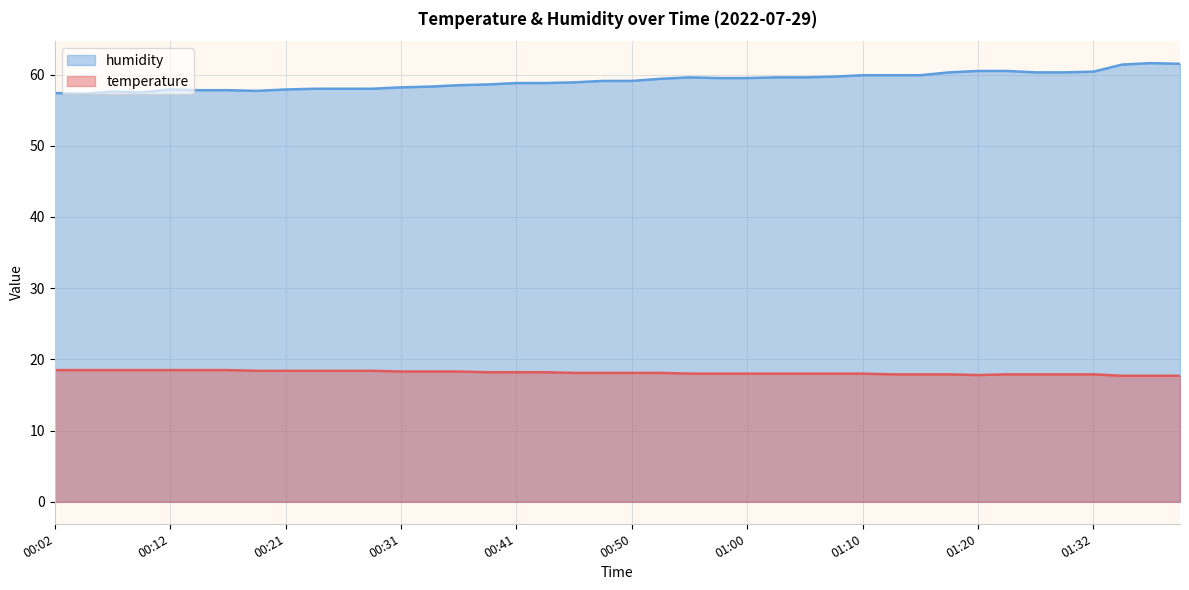

At which category is the sum across all series the highest?

01:39